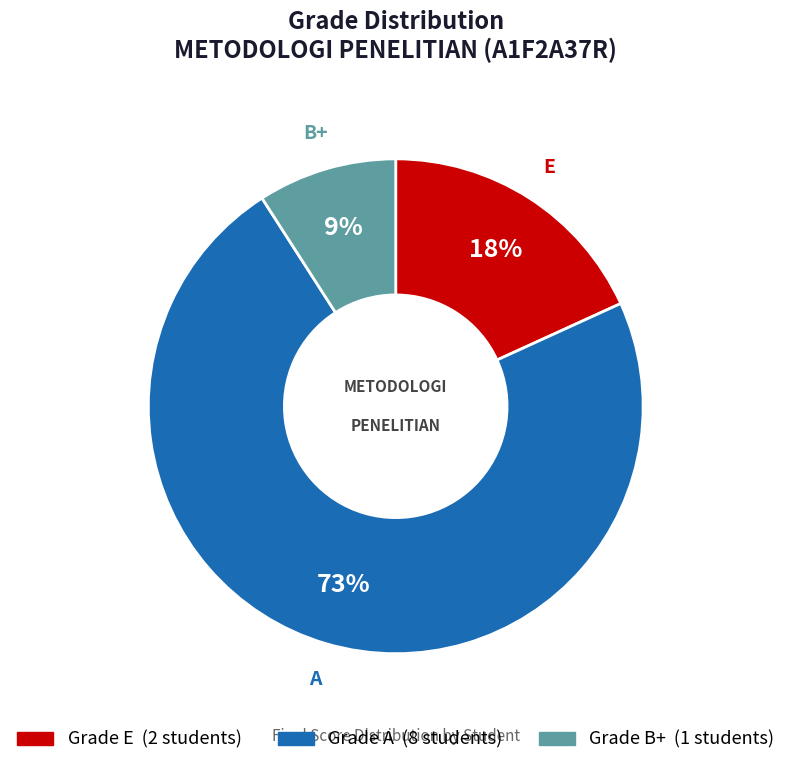

Does any single category account for the majority?

Yes